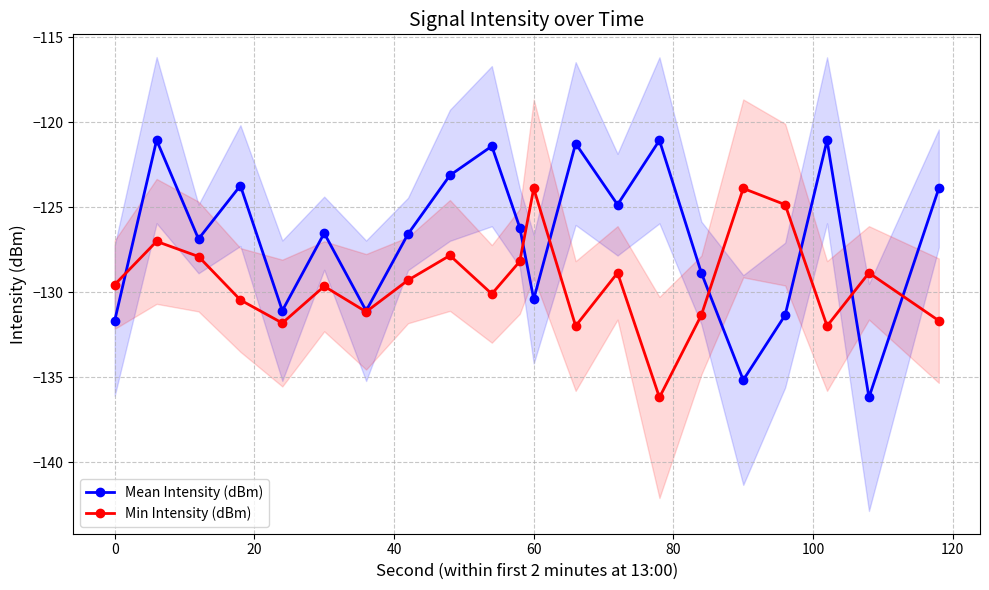

Reading left to right, what are all the values shown in this chart?

Mean Intensity (dBm): -131.7	-121.1	-126.9	-123.7	-131.1	-126.5	-131.1	-126.6	-123.1	-121.4	-126.2	-130.4	-121.3	-124.9	-121.1	-128.9	-135.2	-131.3	-121.1	-136.2	-123.9
Min Intensity (dBm): -129.6	-127.0	-127.9	-130.5	-131.8	-129.7	-131.2	-129.3	-127.8	-130.1	-128.2	-123.9	-132.0	-128.9	-136.2	-131.3	-123.9	-124.9	-132.0	-128.9	-131.7